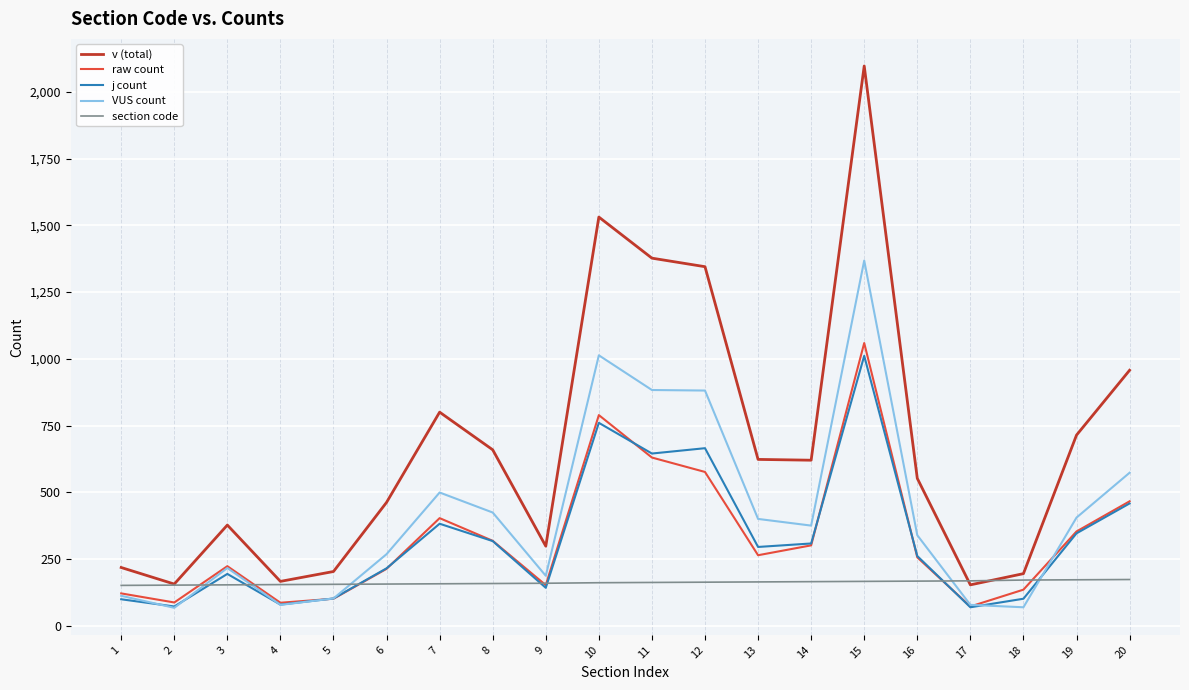

True or false: v (total) and j count intersect in this chart.

False